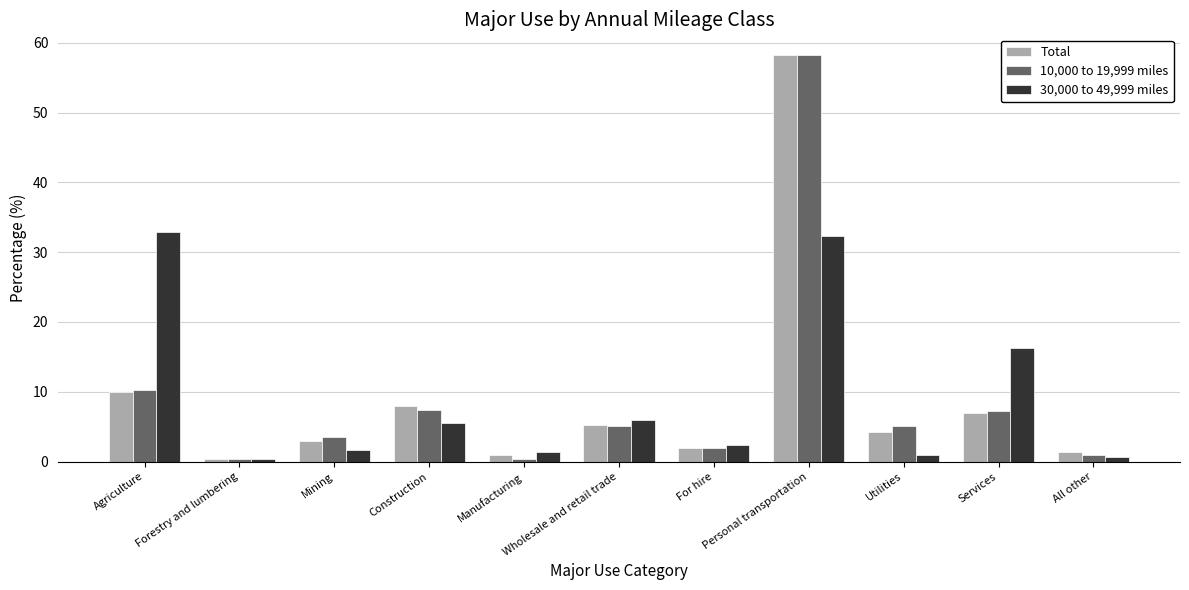

At how many categories does at least one series exceed 12?

3